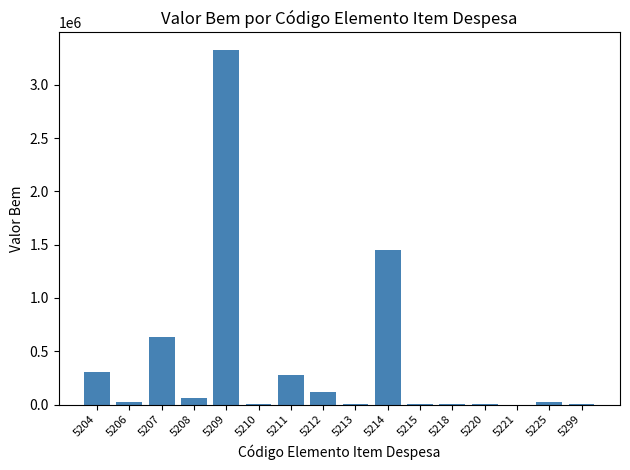

What is the change in value from 5210 to 5215?

-1311.5